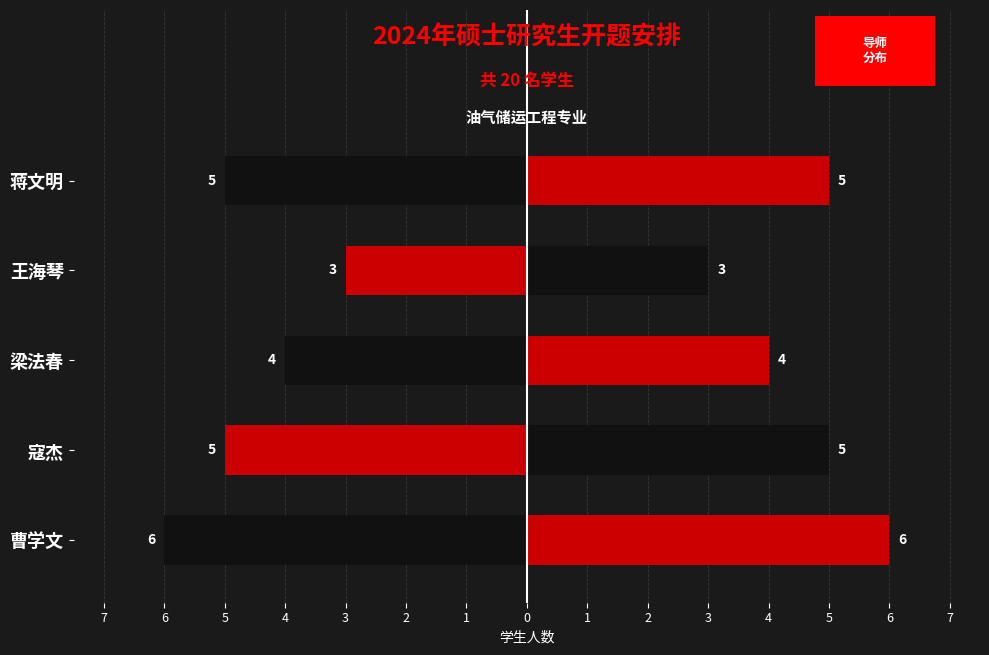

What is the difference between the highest and lowest values at 寇杰?

10